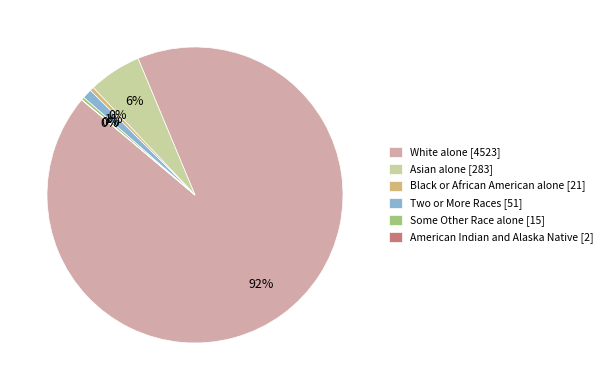

Does White alone account for over 50% of the chart?

Yes